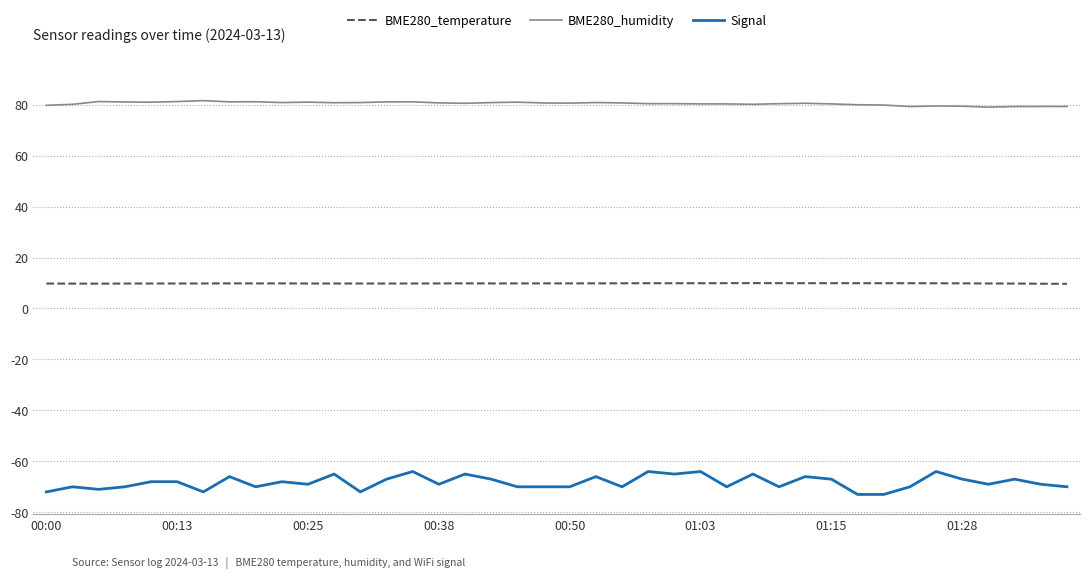

Which series has the widest spread of values?

Signal